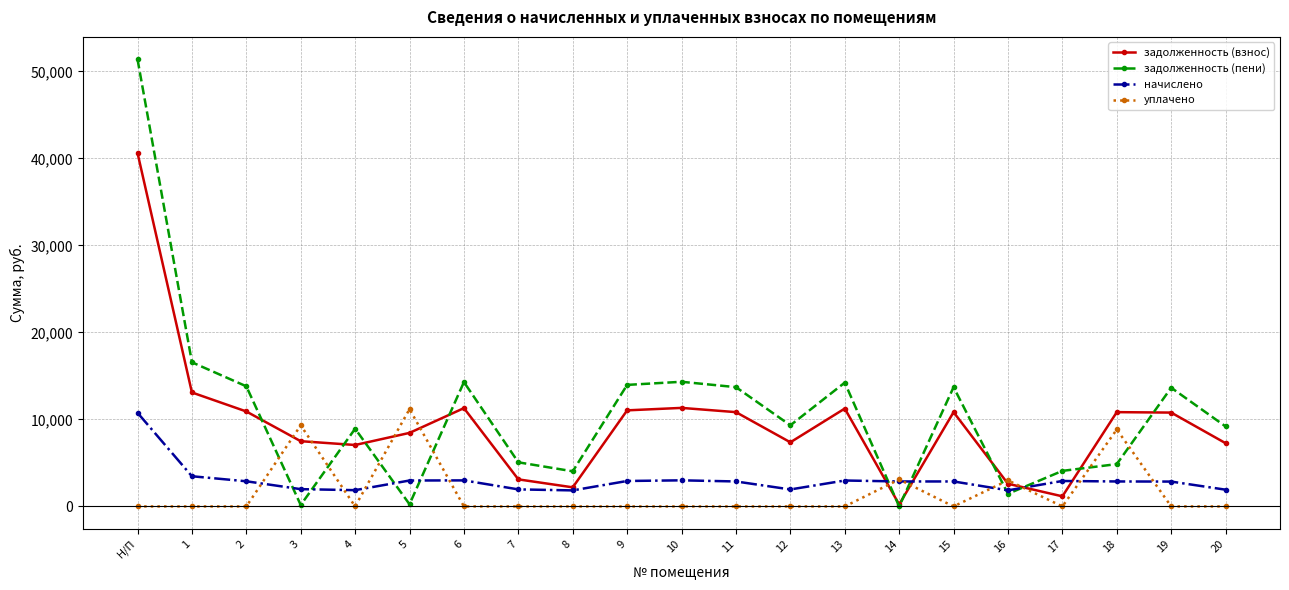

At which label does задолженность (взнос) reach its peak?

Н/П